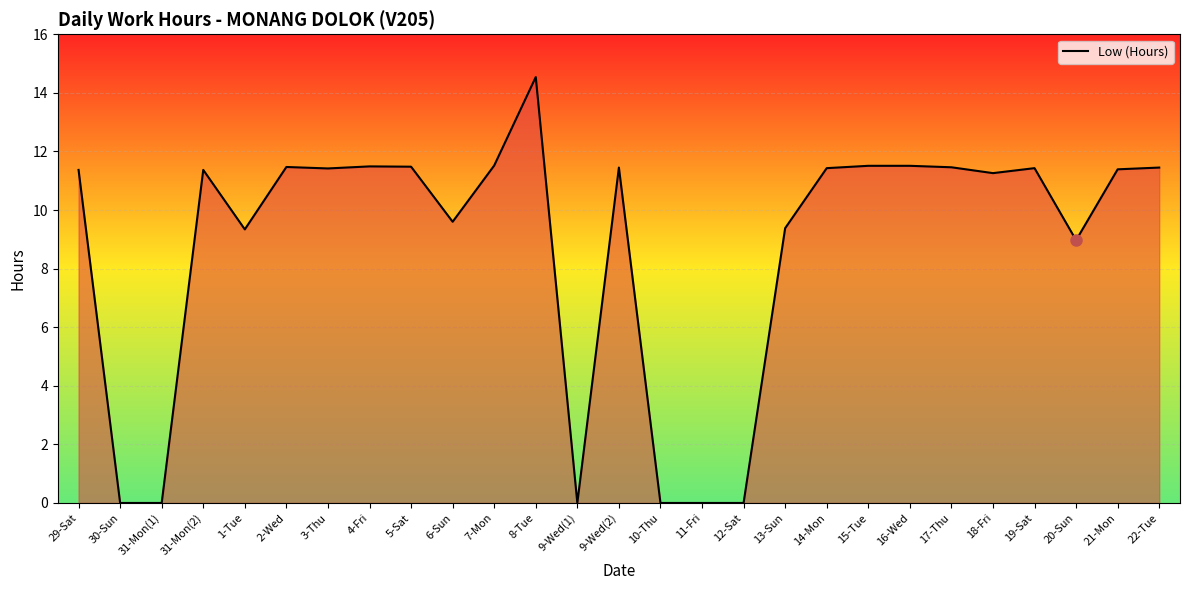

What is the maximum value shown in the chart?

14.5